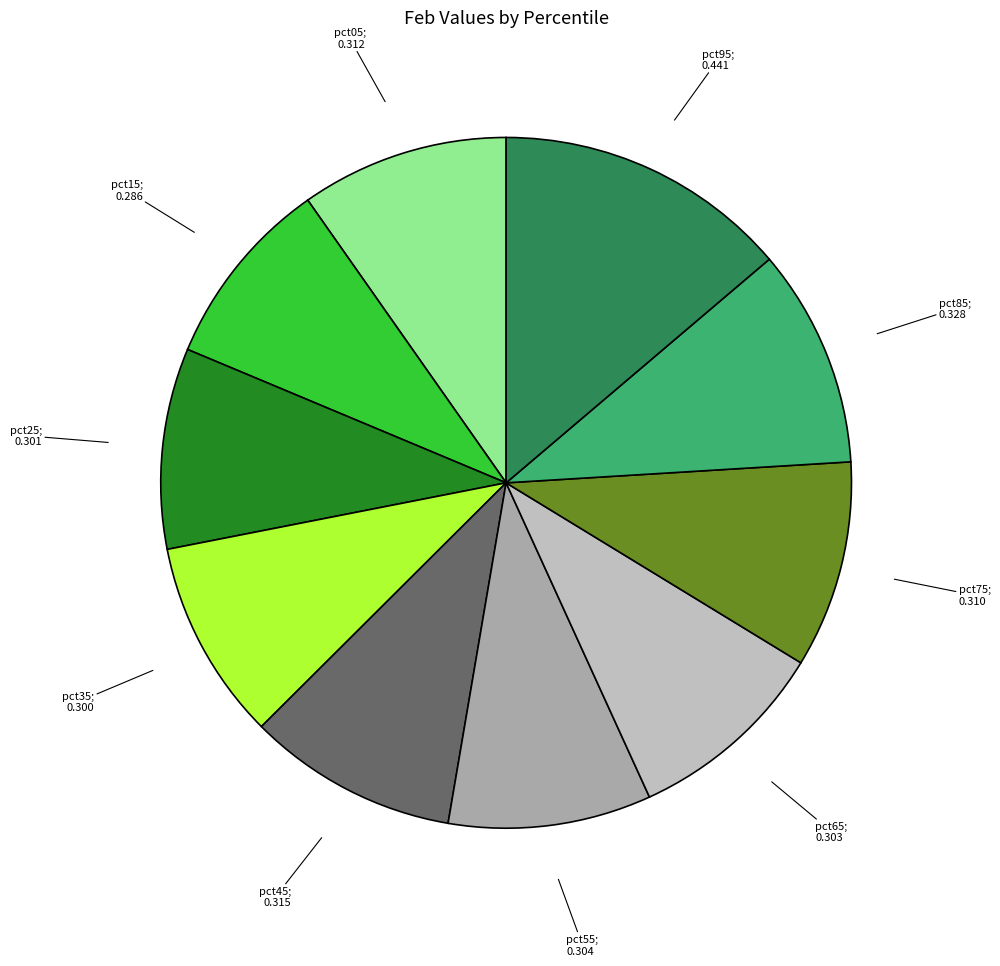

To the nearest percent, what is the average slice percentage?

10%